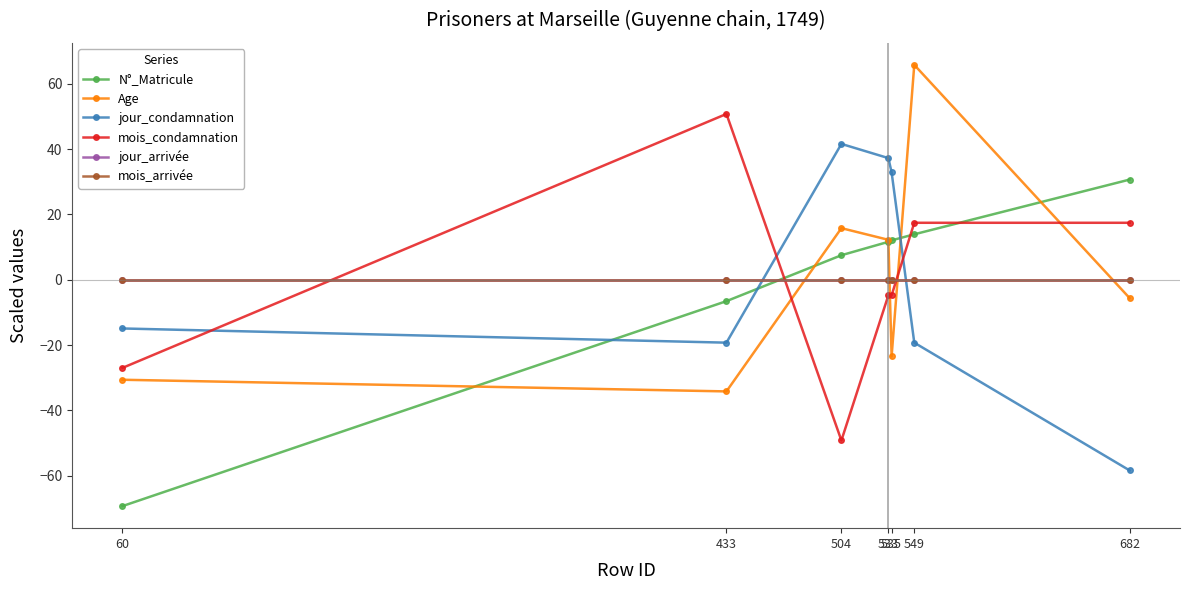

Reading left to right, extract all data points from this chart.

N°_Matricule: 60=-69.3	433=-6.5	504=7.5	533=11.6	535=12.1	549=13.9	682=30.7
Age: 60=-30.6	433=-34.2	504=15.8	533=12.2	535=-23.5	549=65.8	682=-5.6
jour_condamnation: 60=-14.9	433=-19.3	504=41.6	533=37.3	535=32.9	549=-19.3	682=-58.4
mois_condamnation: 60=-27.0	433=50.8	504=-49.2	533=-4.8	535=-4.8	549=17.5	682=17.5
jour_arrivée: 60=0.0	433=0.0	504=0.0	533=0.0	535=0.0	549=0.0	682=0.0
mois_arrivée: 60=0.0	433=0.0	504=0.0	533=0.0	535=0.0	549=0.0	682=0.0